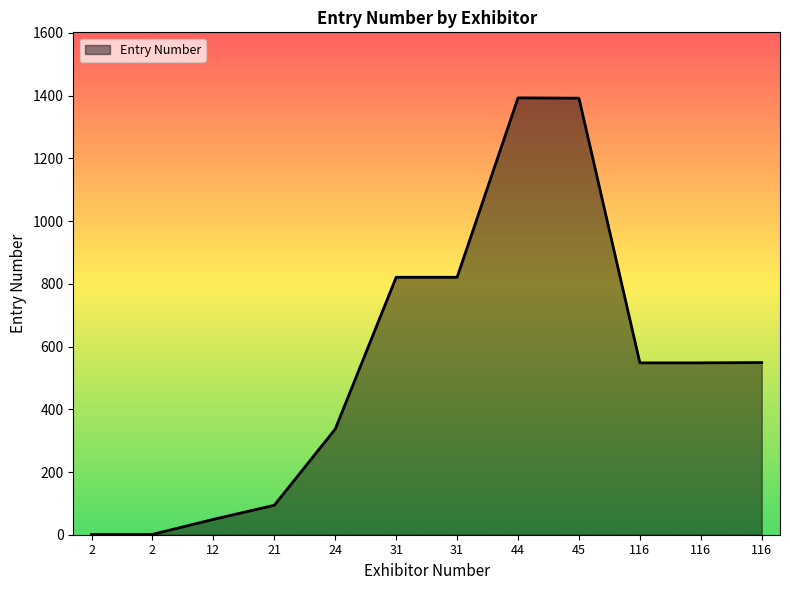

Between 116 and 31, which is larger?

31